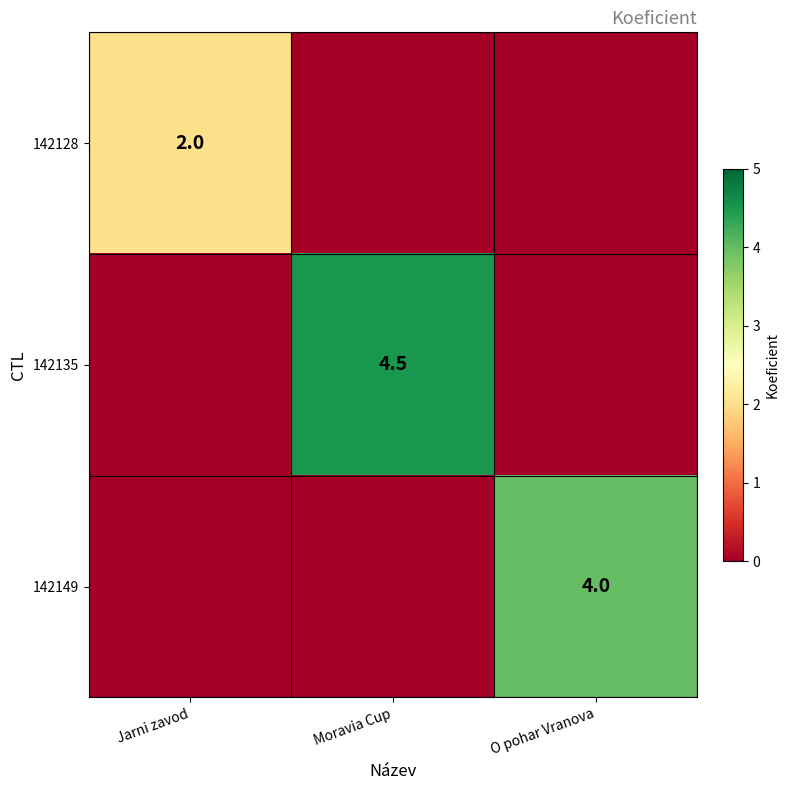

True or false: 142135 has a value of 4.5 at Moravia Cup.

True